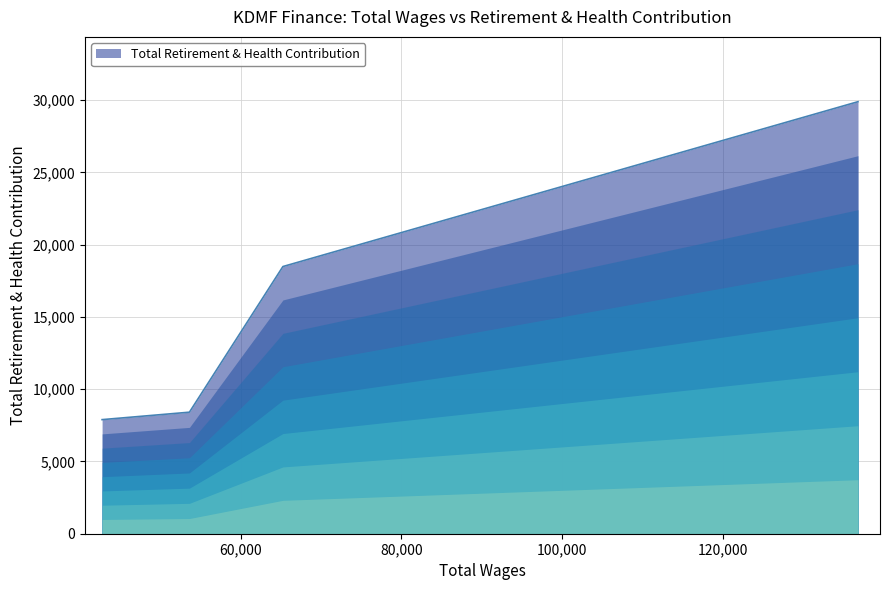

What is the smallest value displayed?

7894